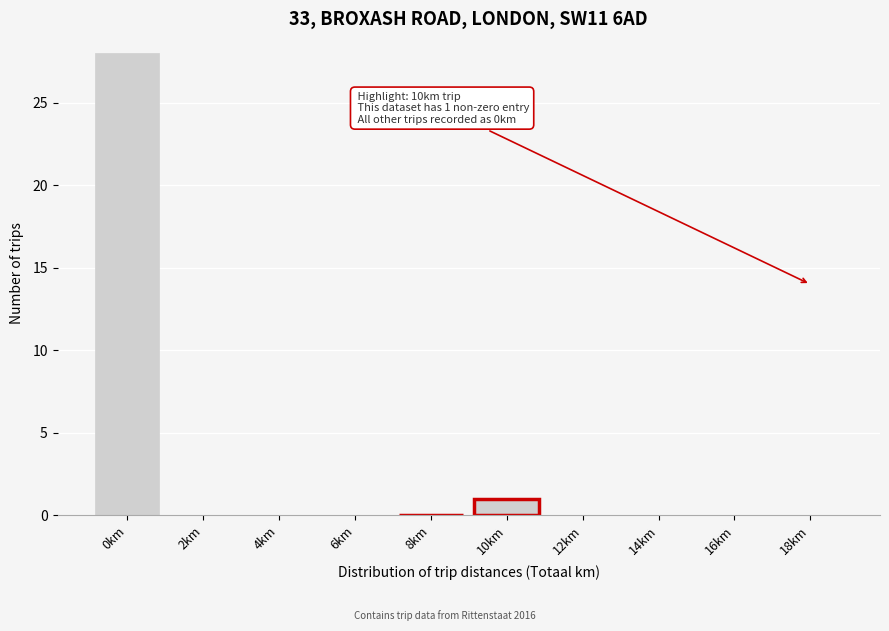

Reading left to right, extract all data points from this chart.

0km=28	2km=0	4km=0	6km=0	8km=0	10km=1	12km=0	14km=0	16km=0	18km=0